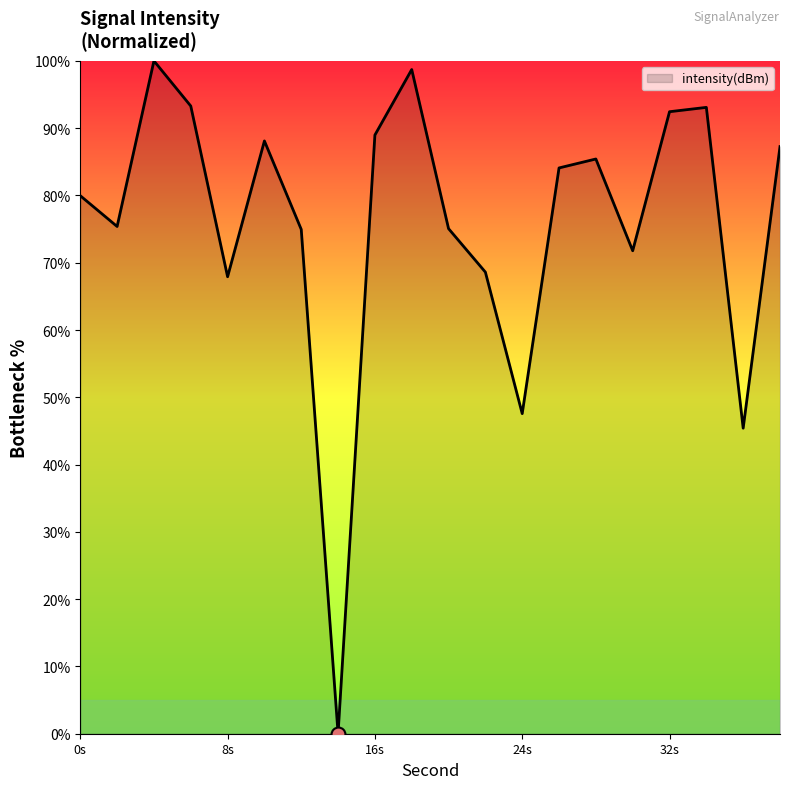

What is the maximum value shown in the chart?

100.0